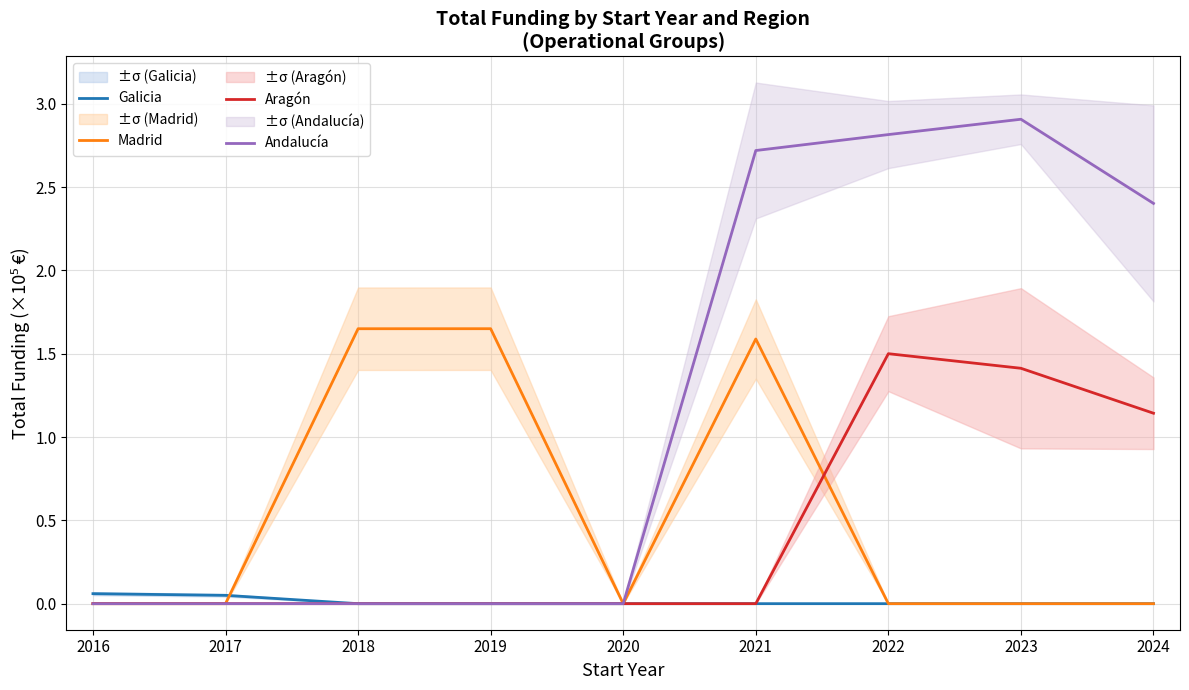

The Galicia series shows 0.0 at 2019. True or false?

True